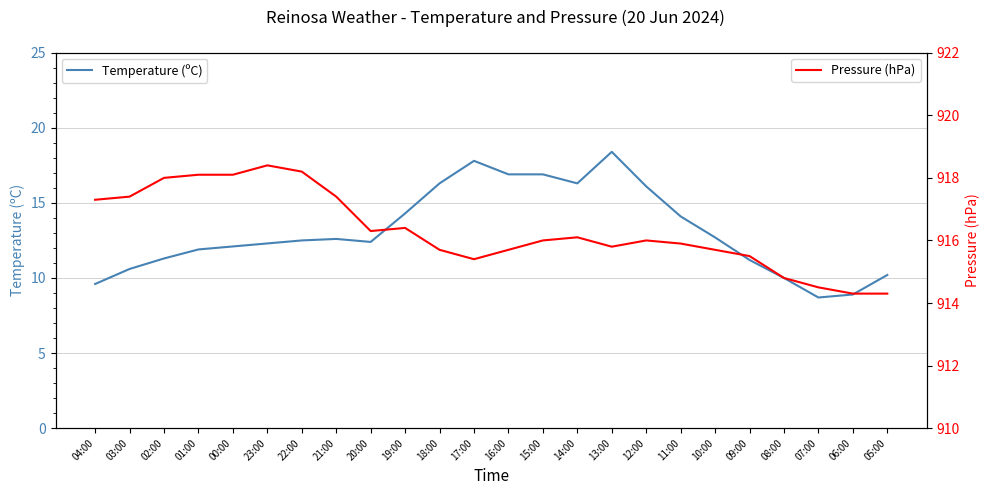

What is the value of the Temperature (ºC) point at the 4th from the left?

11.9